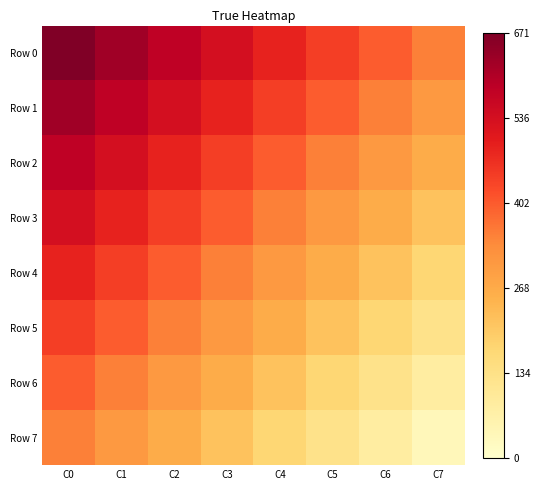

Which series has the largest range (max minus min)?

Row 0